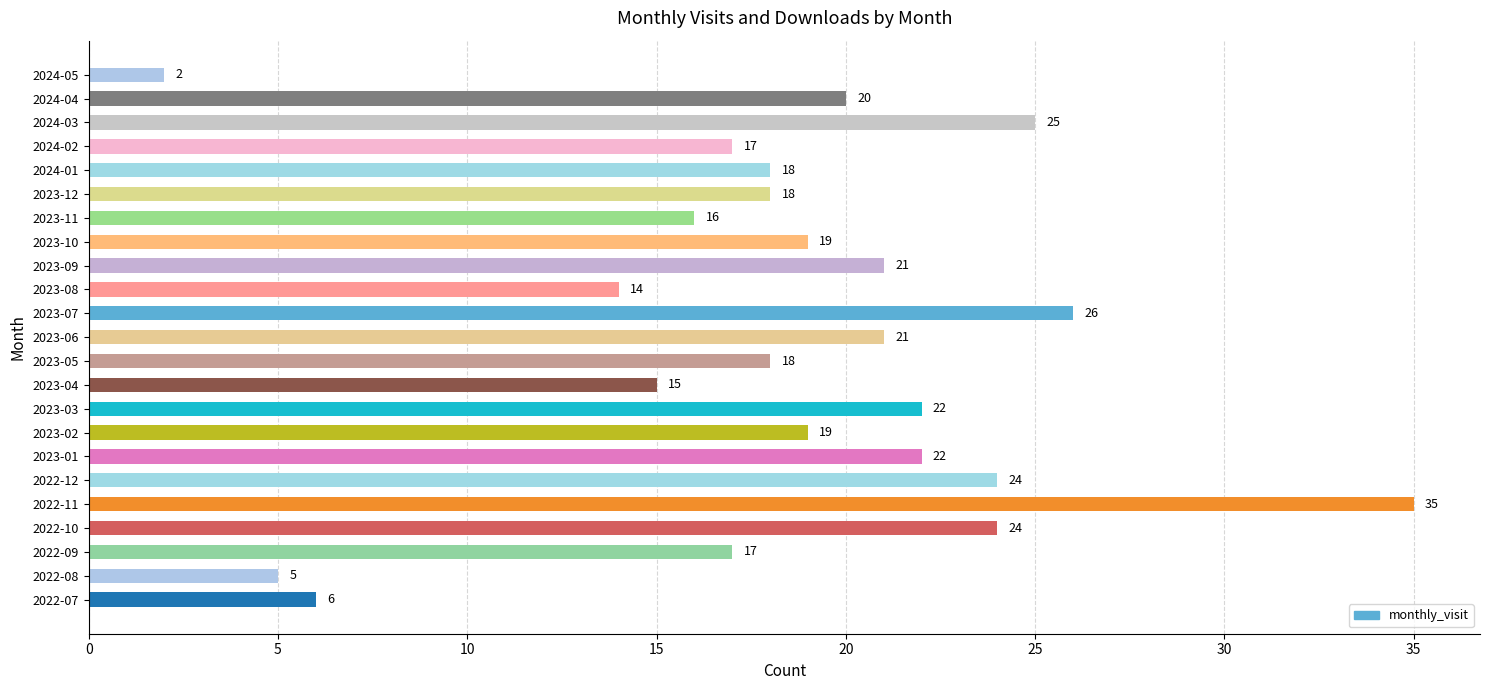

Which label corresponds to the smallest value in the chart?

2024-05